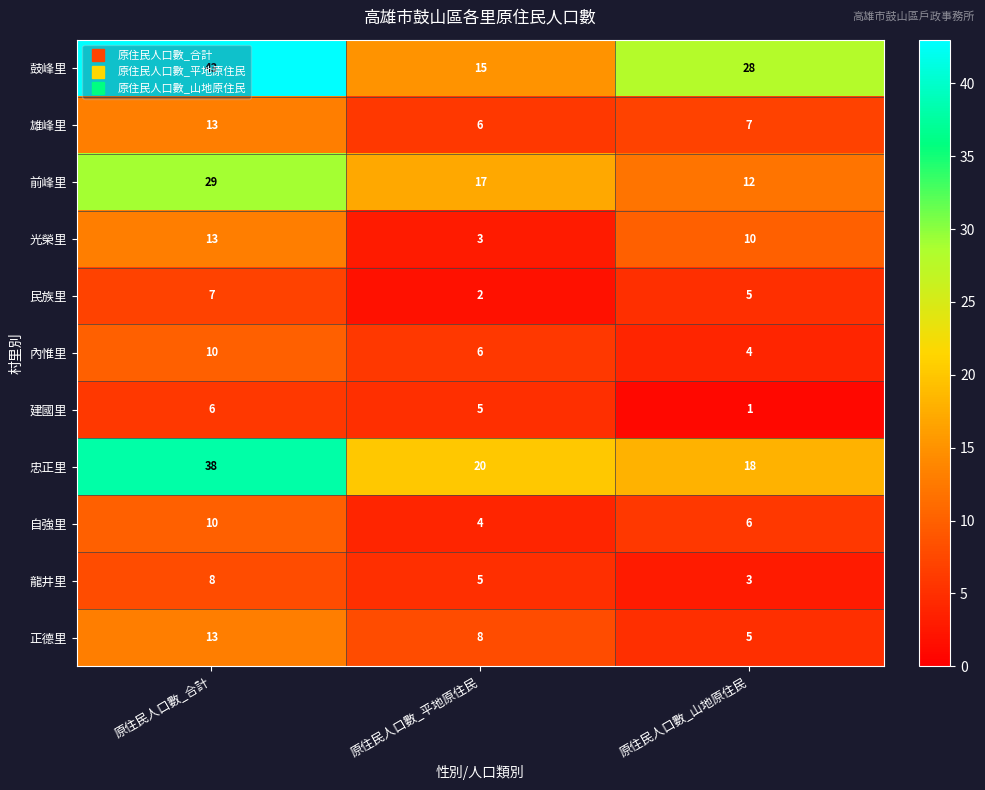

At which label does 鼓峰里 reach its minimum?

原住民人口數_平地原住民